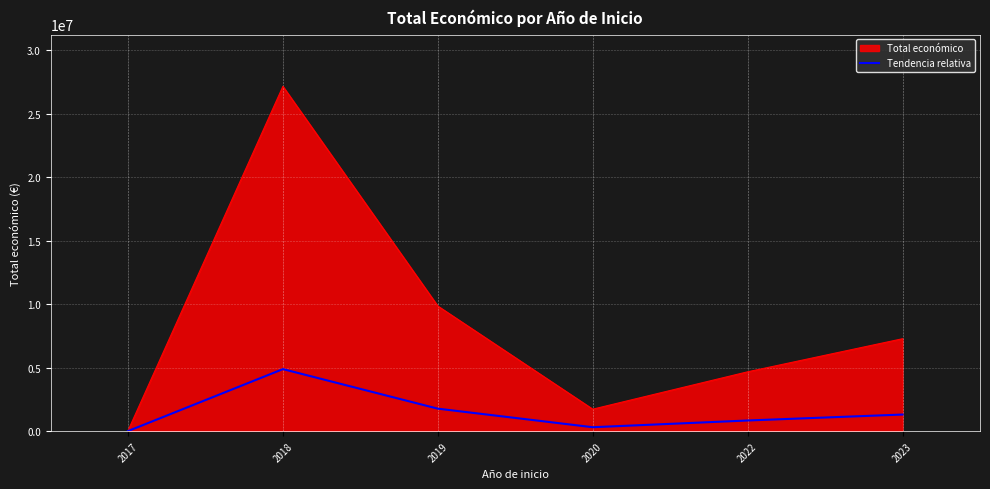

What is the total value across all series at 2018?

32022398.7